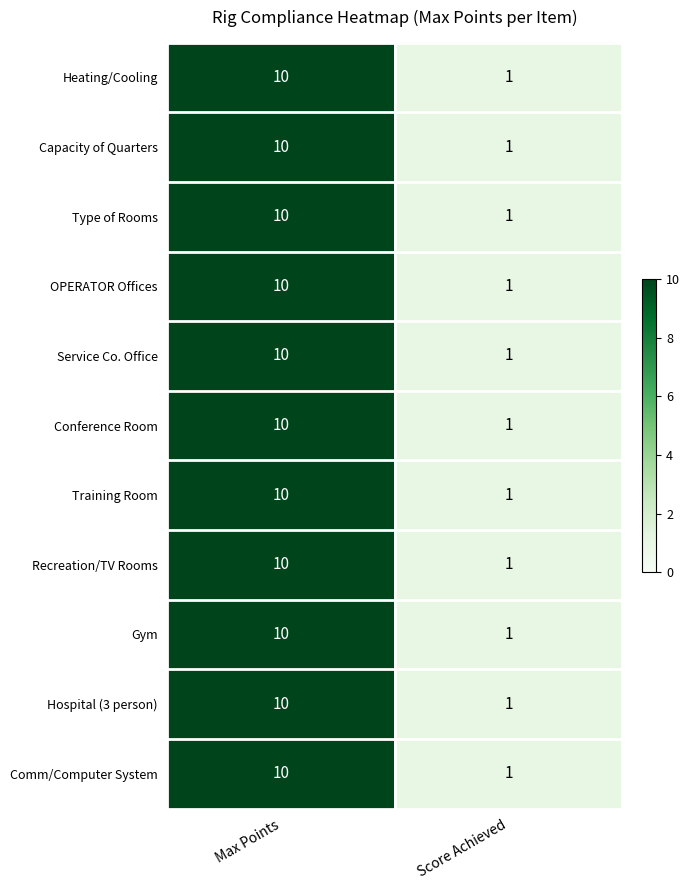

Where is Heating/Cooling nearest to the value 5?

Score Achieved